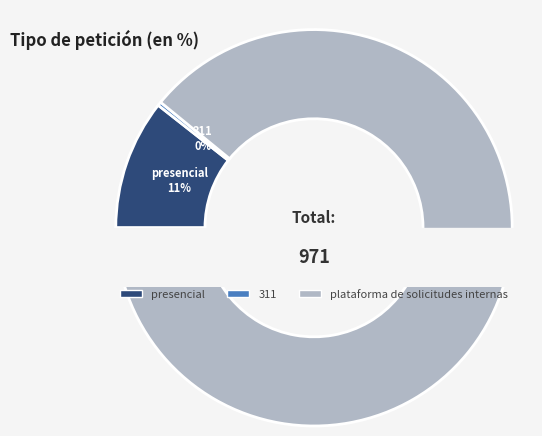

Which has a higher value, 311 or presencial?

presencial